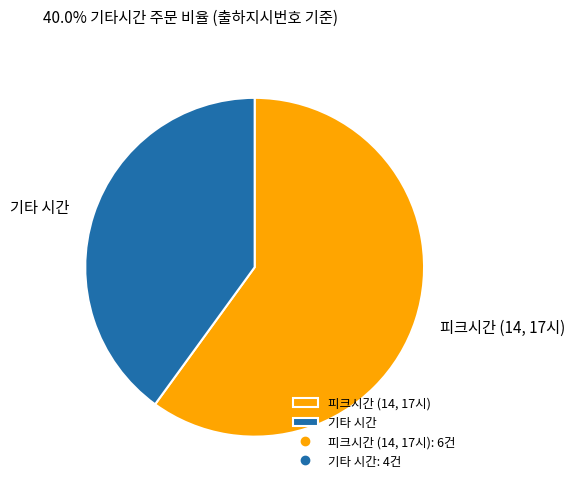

Is the sum of 기타 시간 and 피크시간 (14, 17시) greater than half?

Yes